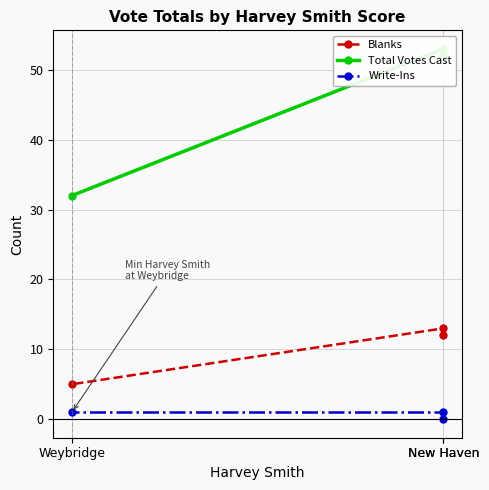

How many data points in Total Votes Cast are above 52?

1